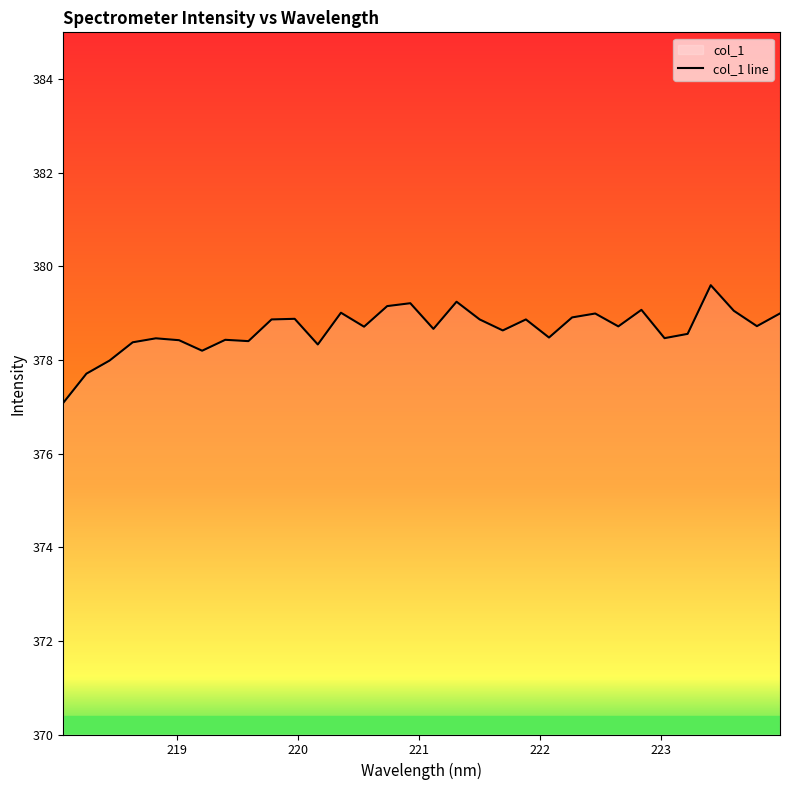

What is the maximum value shown in the chart?

379.6